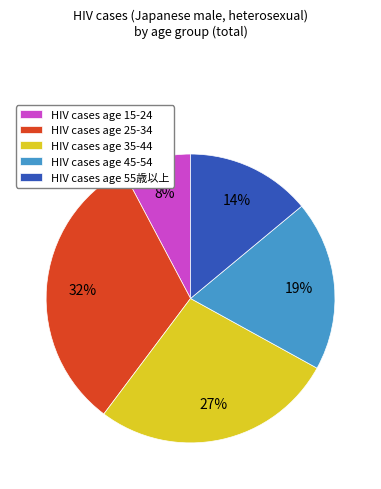

Is there any slice that represents more than half of the pie?

No